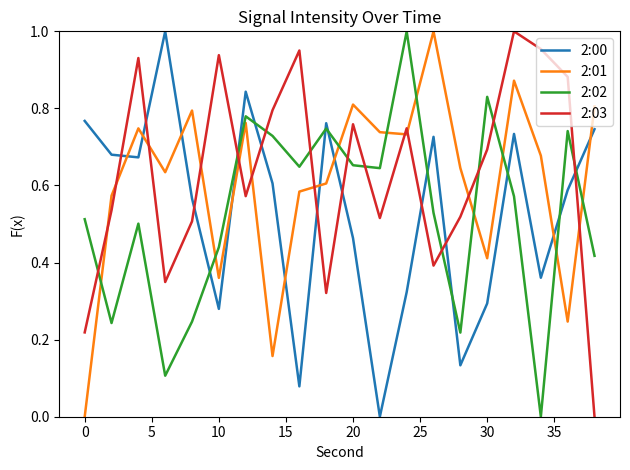

Is the value of 2:00 at 10 greater than the value of 2:03 at 0?

Yes